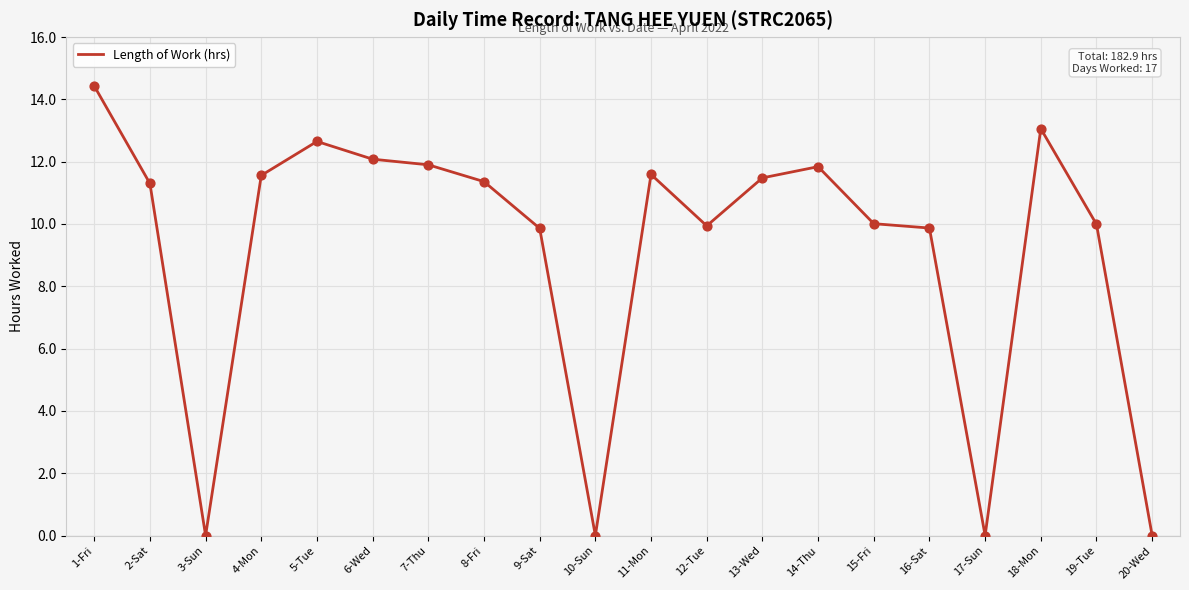

Which has a higher value, 9-Sat or 3-Sun?

9-Sat